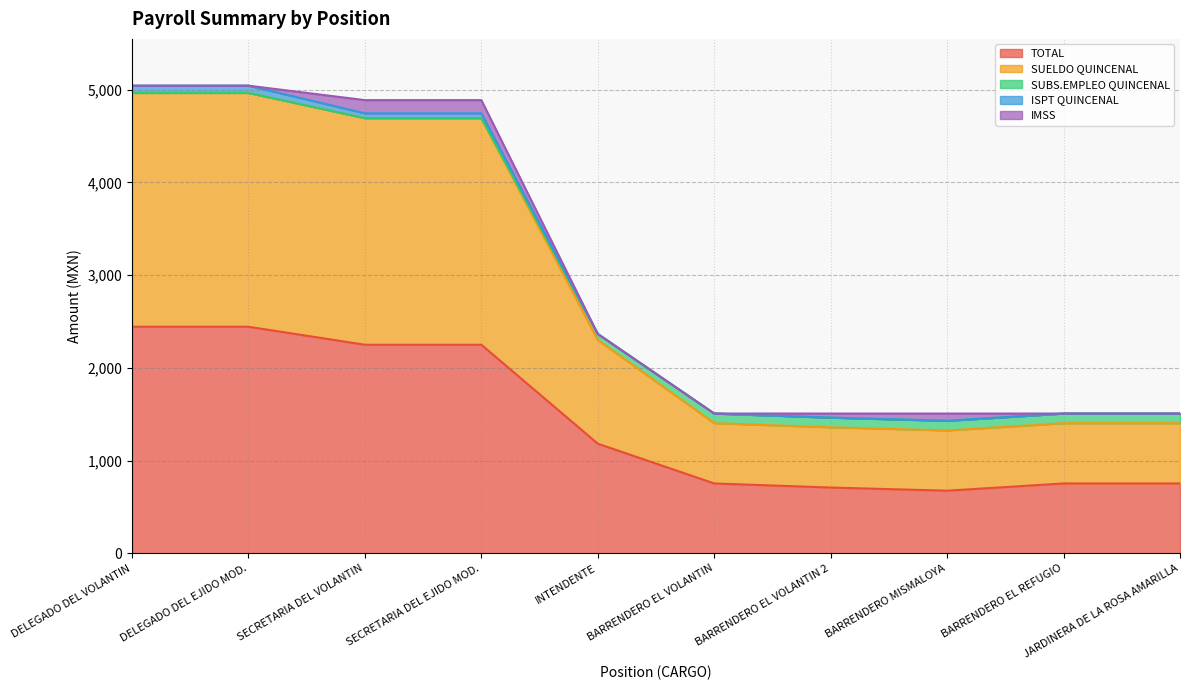

What is the label of the 1st point from the right?

JARDINERA DE LA ROSA AMARILLA